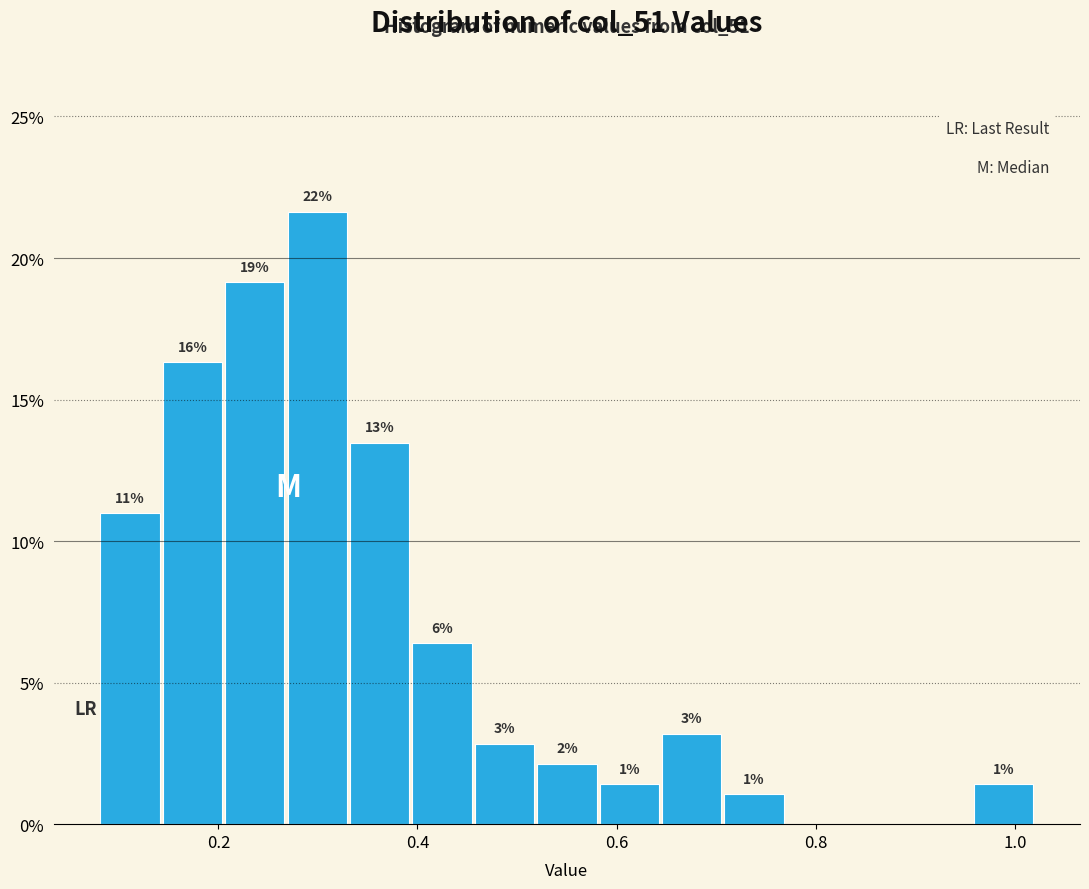

Read against the x-axis, roughly where is the centre of the tallest bar?

0.30